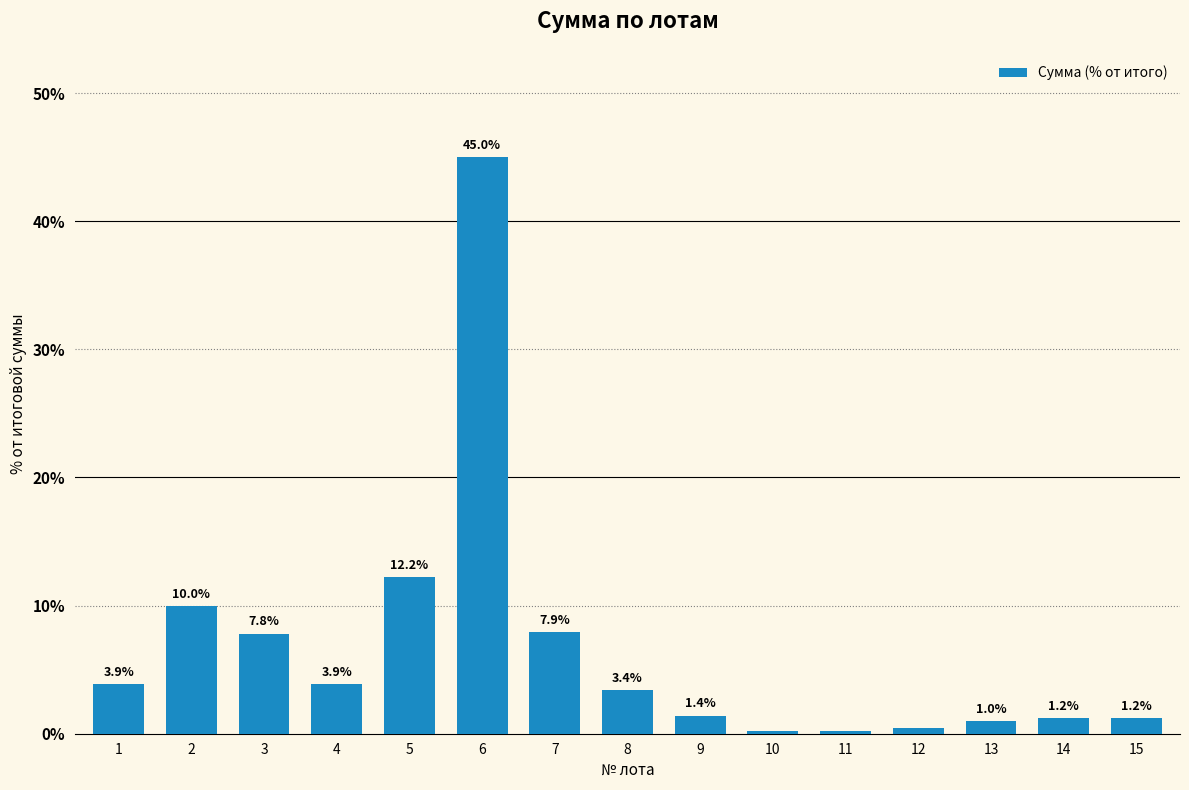

What is the value of the 14th bar from the left?

1.2